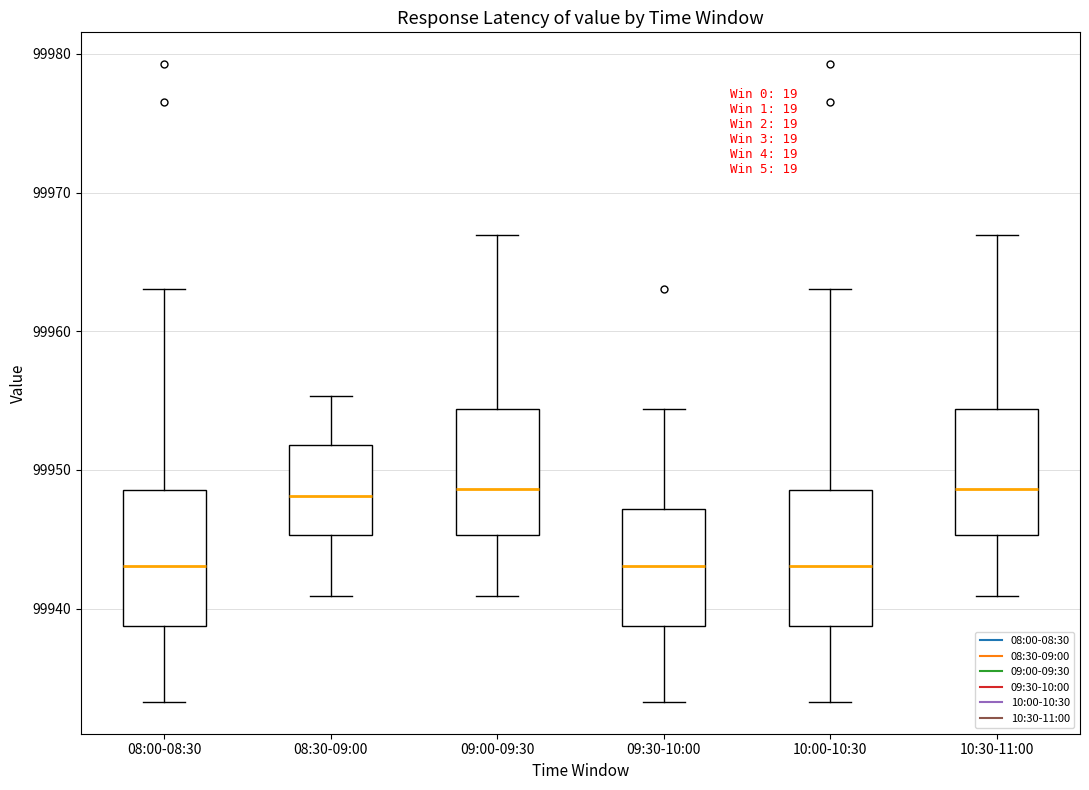

Reading left to right, transcribe this box plot: for each box, give where its median line is, the range the box spans, and where its two whiskers end, as read against the y-axis. The values are not printed on the chart, so give them approximately, as read against the axis.

08:00-08:30: median 99943, box 99939 to 99949, whiskers 99933 to 99963
08:30-09:00: median 99948, box 99945 to 99952, whiskers 99941 to 99955
09:00-09:30: median 99949, box 99945 to 99954, whiskers 99941 to 99967
09:30-10:00: median 99943, box 99939 to 99947, whiskers 99933 to 99954
10:00-10:30: median 99943, box 99939 to 99949, whiskers 99933 to 99963
10:30-11:00: median 99949, box 99945 to 99954, whiskers 99941 to 99967